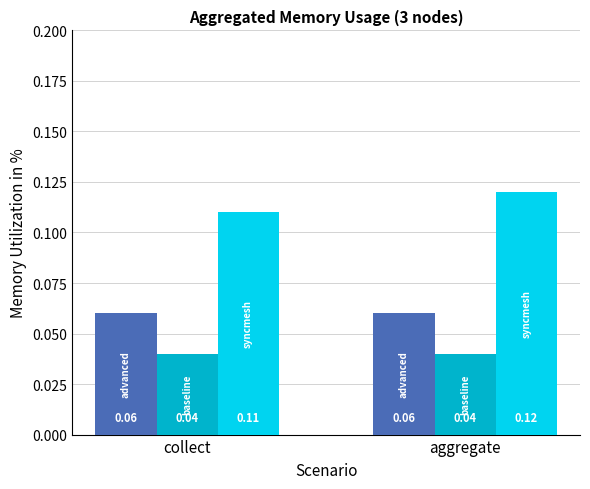

At which category is the sum across all series the highest?

aggregate